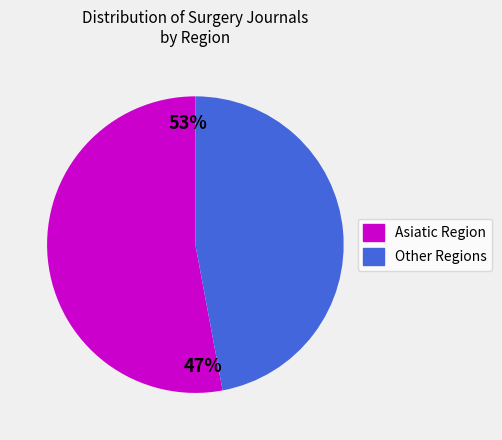

Is it true that Eastern Europe is 29% of the pie?

False